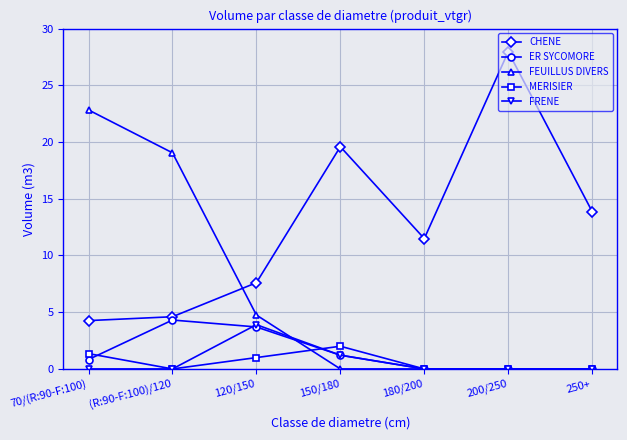

Where is the first local minimum for MERISIER?

(R:90-F:100)/120